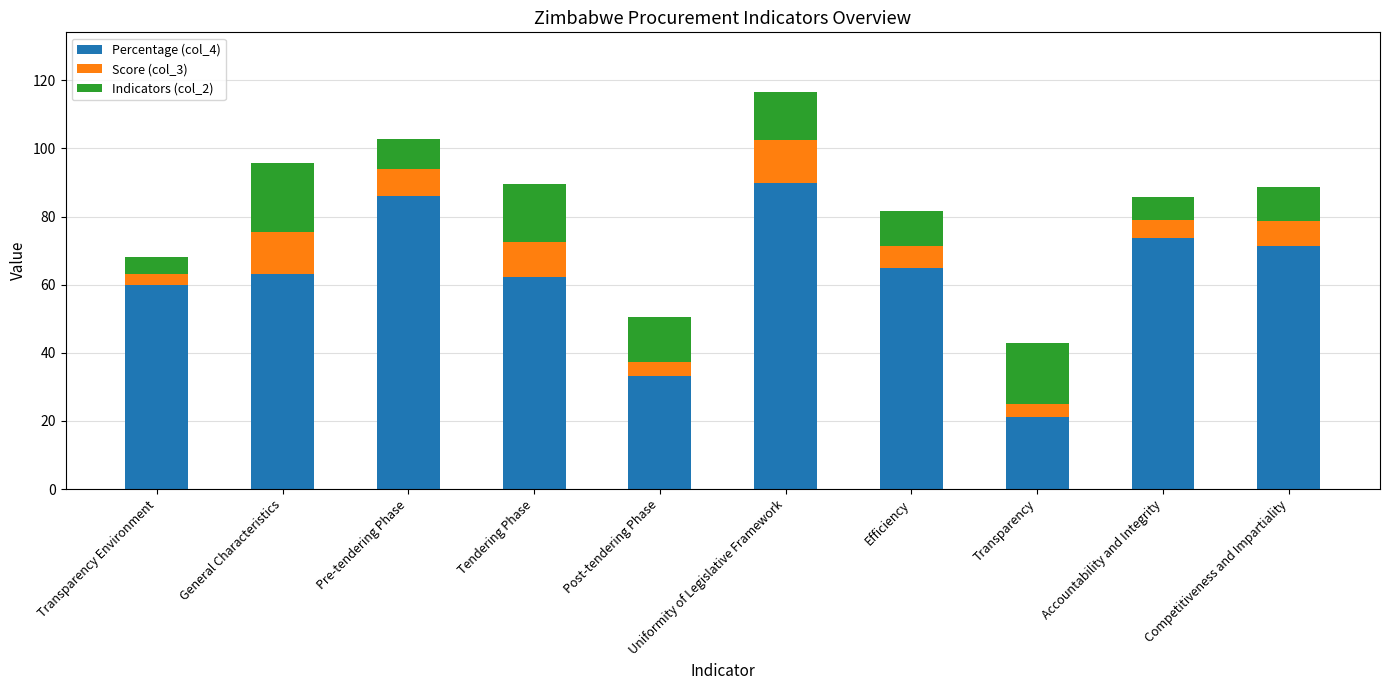

At which category is the sum across all series the highest?

Uniformity of Legislative Framework